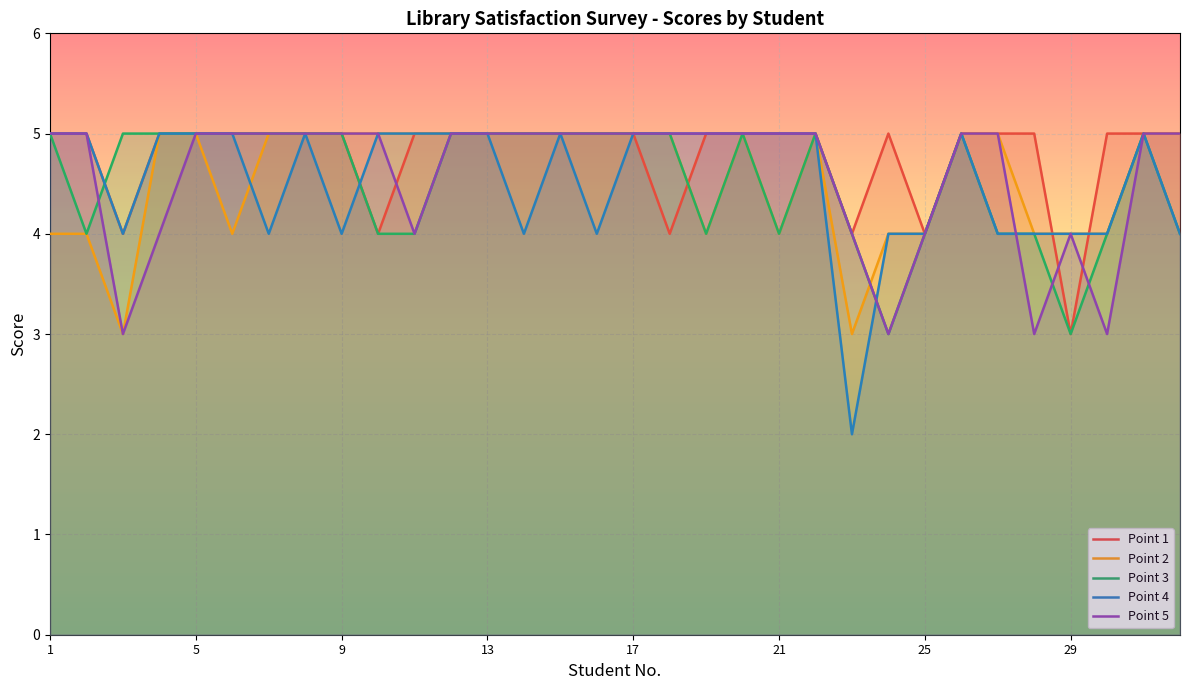

Which series has the widest spread of values?

Point 4